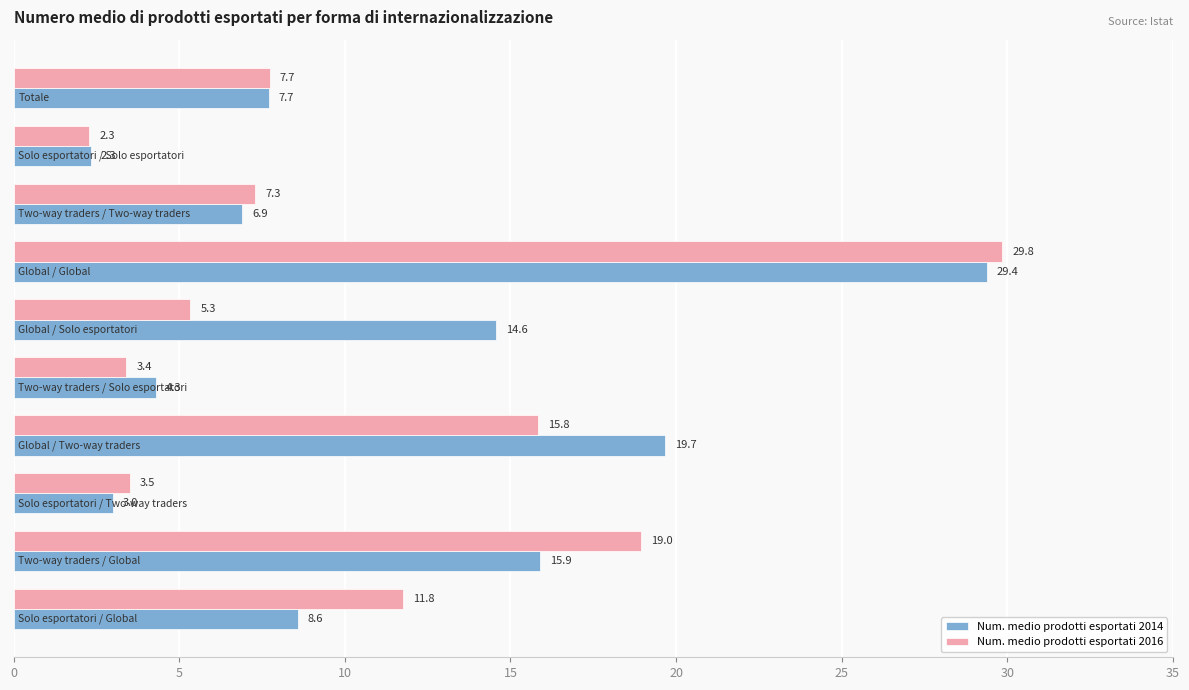

List the series in order of their peak value, highest first.

Num. medio prodotti esportati 2016, Num. medio prodotti esportati 2014